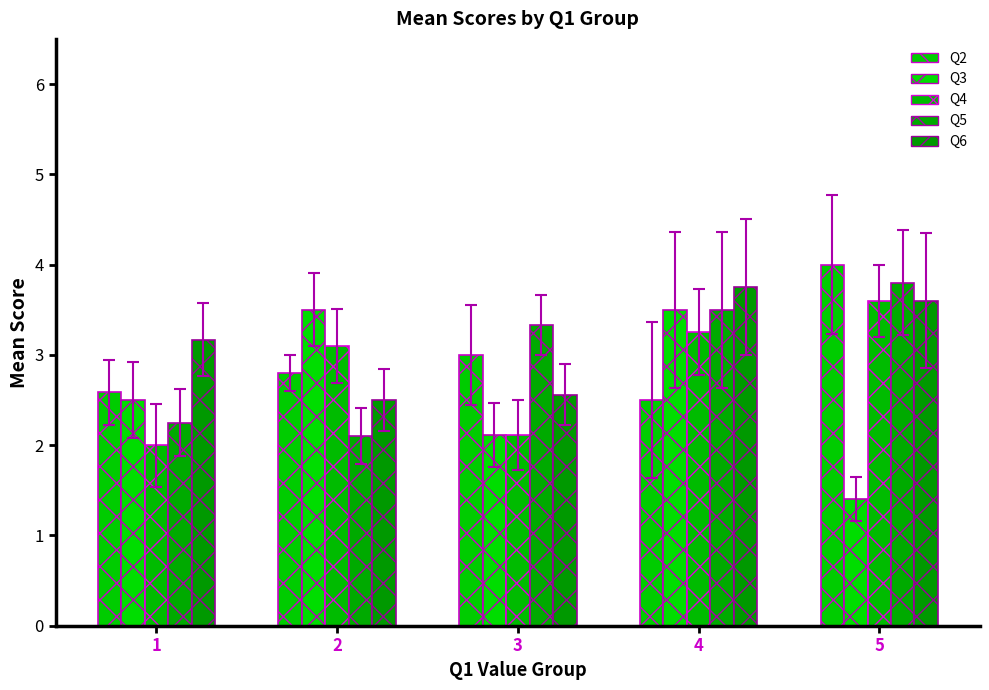

List the labels in order of Q5 value, smallest first.

2, 1, 3, 4, 5